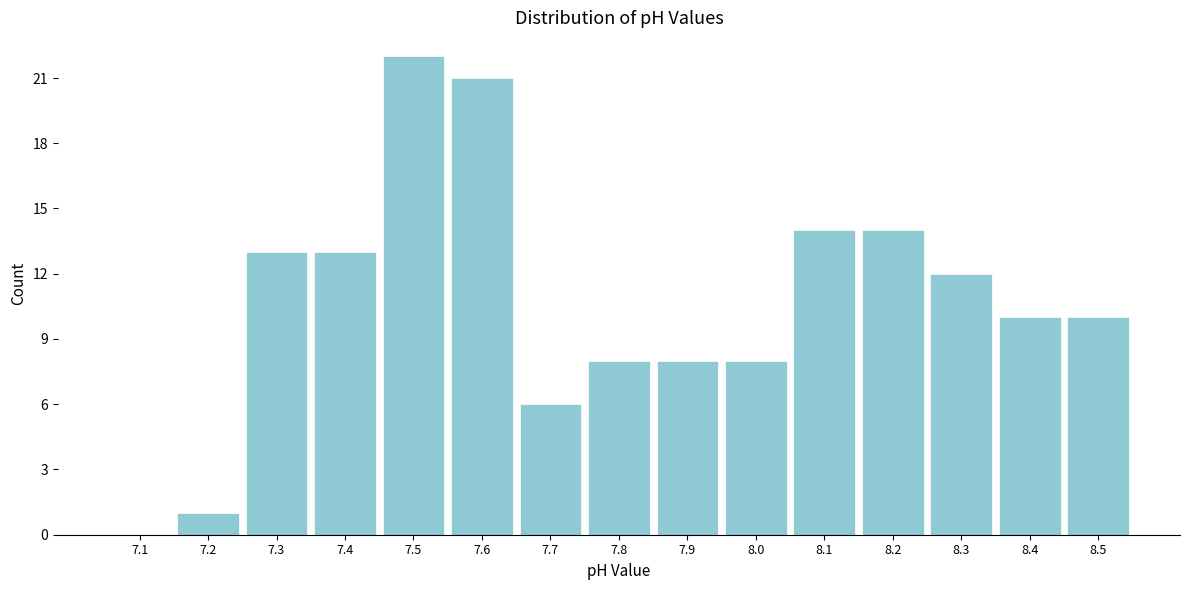

Reading left to right, transcribe all the data shown in this chart.

7.1=0	7.2=1	7.3=13	7.4=13	7.5=22	7.6=21	7.7=6	7.8=8	7.9=8	8.0=8	8.1=14	8.2=14	8.3=12	8.4=10	8.5=10